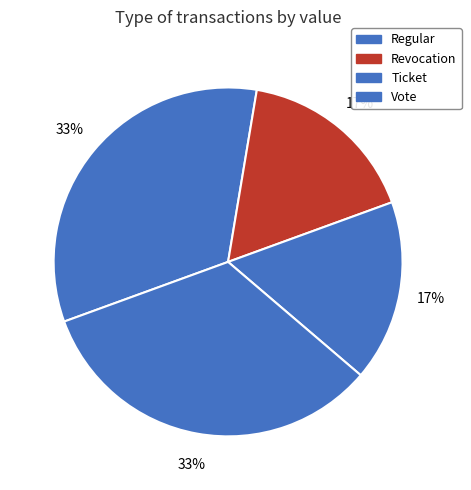

To the nearest percent, what is the difference between the largest and smallest slice percentages?

16%